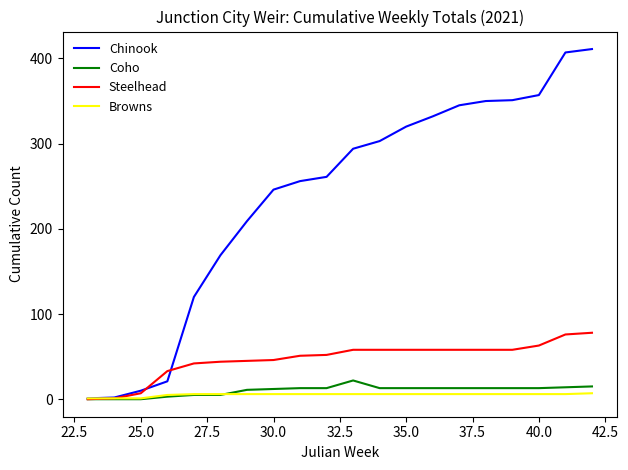

Which series has the largest total across all categories?

Chinook